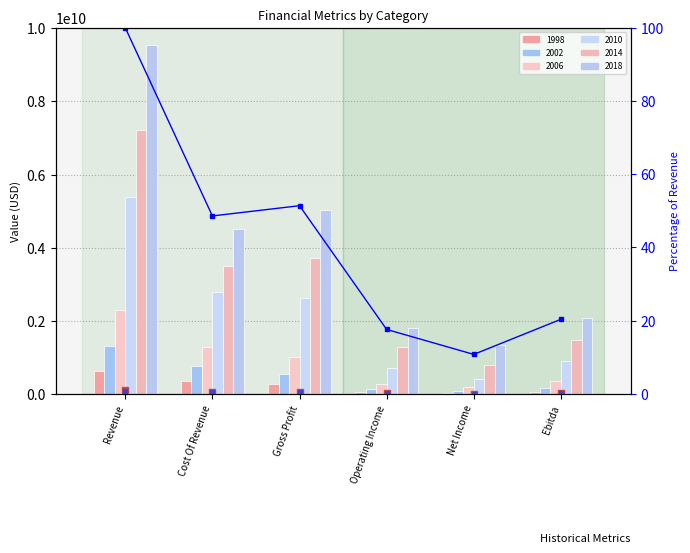

What is the label of the 6th bar from the left?

Ebitda